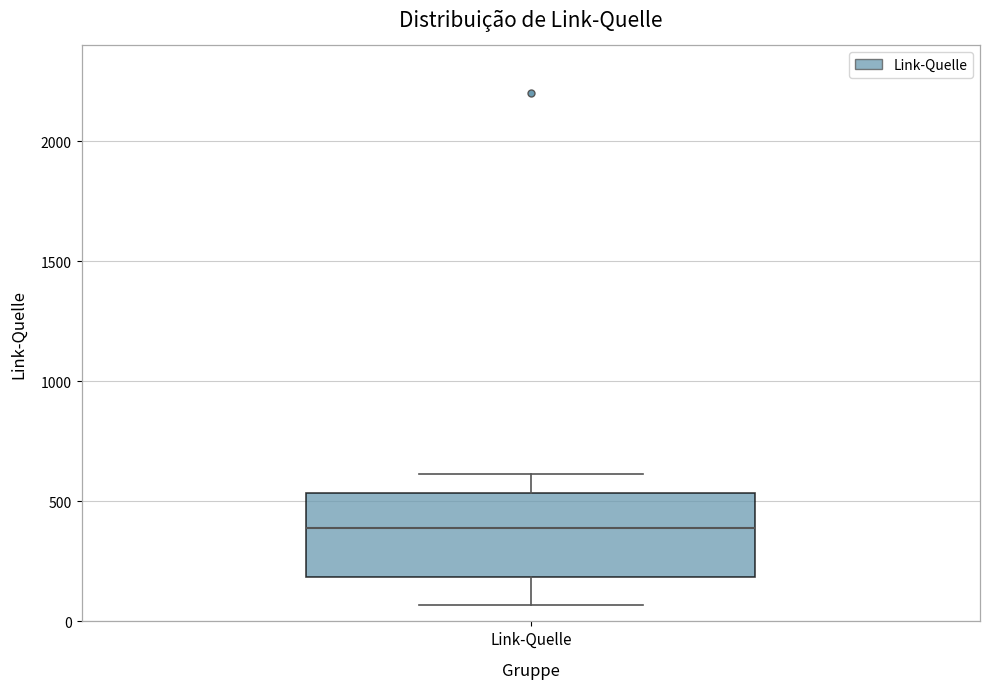

Transcribe this box plot: give where the median line is, the range the box spans, and where the two whiskers end, as read against the y-axis. The values are not printed on the chart, so give them approximately, as read against the axis.

median 400, box 200 to 550, whiskers 50 to 600